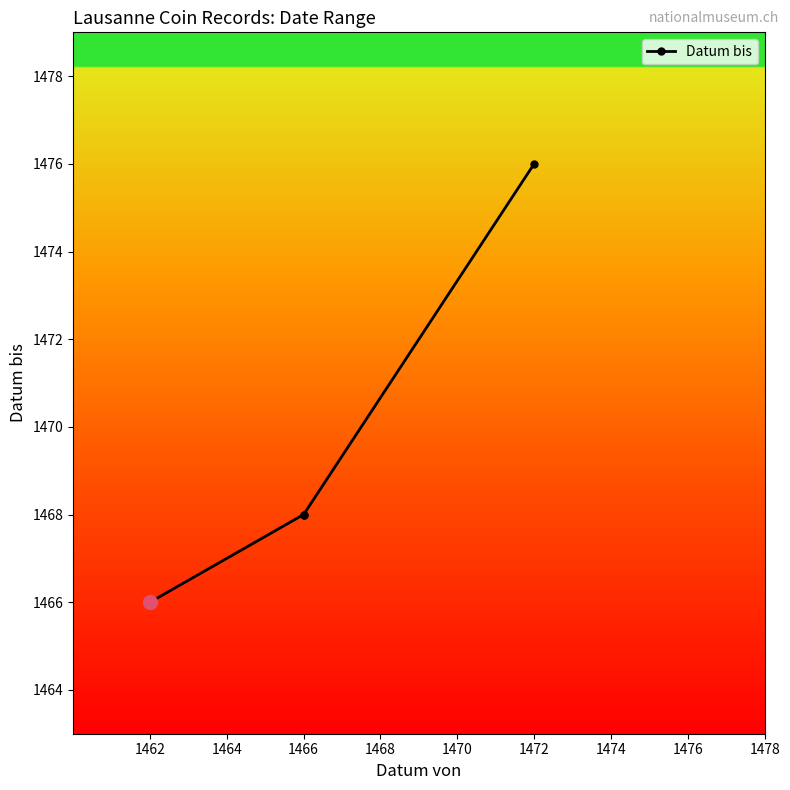

What is the ratio of the value at 1462 to the value at 1470?

1.0